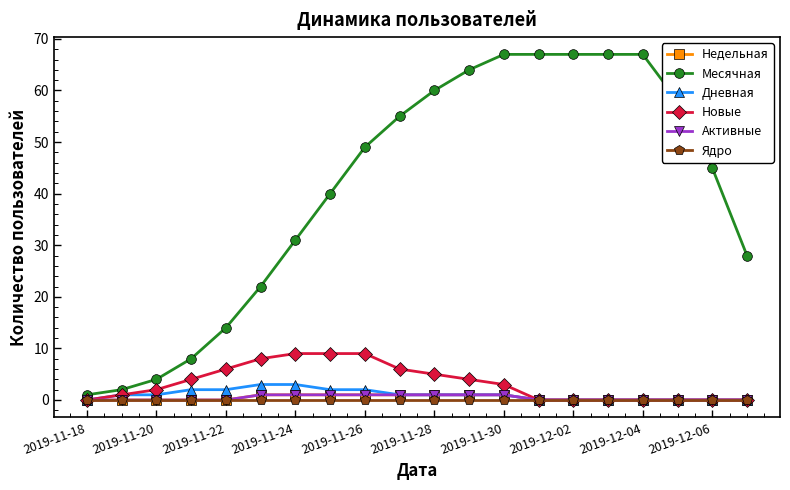

Which series has the largest total across all categories?

Месячная